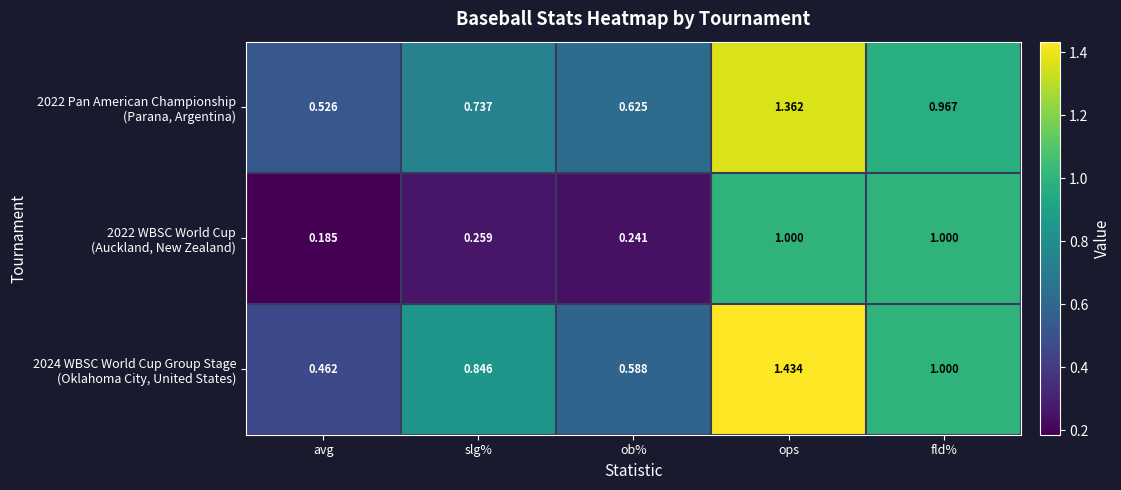

At which category is the sum across all series the highest?

ops